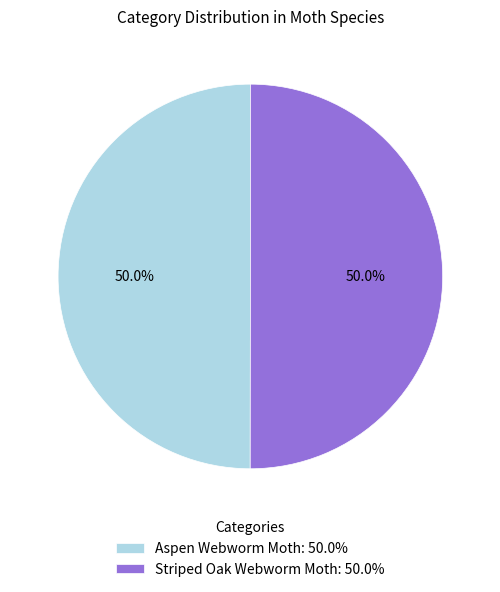

Approximately how many times larger is the value at Aspen Webworm Moth: 50.0% compared to Striped Oak Webworm Moth: 50.0%?

1.0